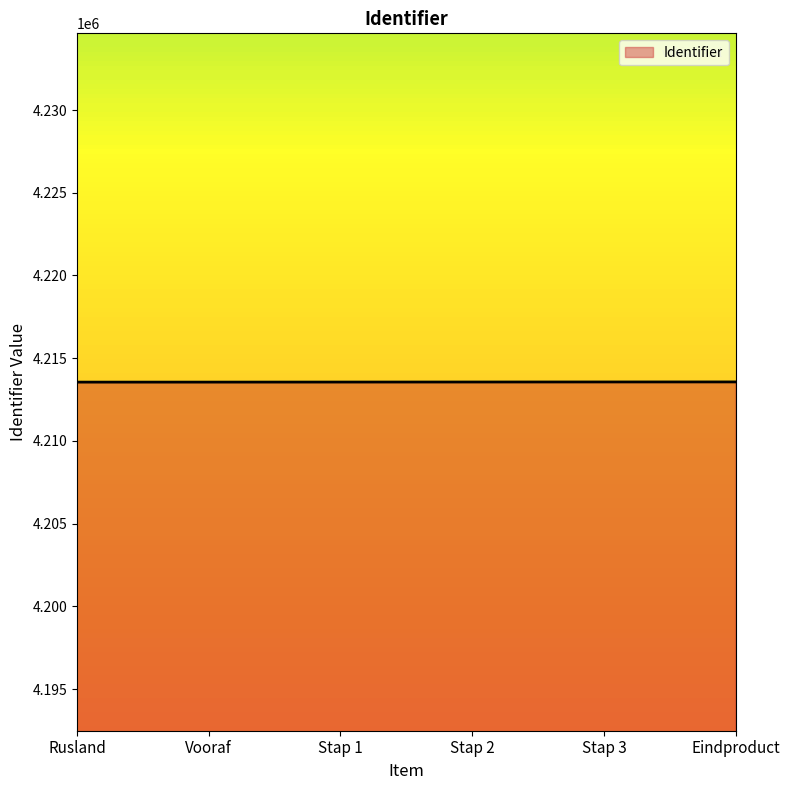

The value at Rusland is 4213555. True or false?

True